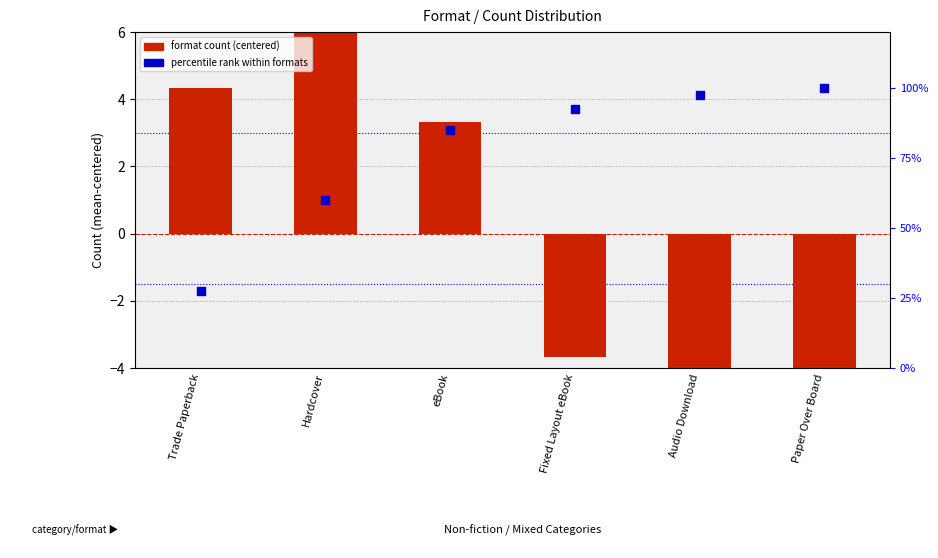

Which series has the widest spread of Y values?

percentile rank within formats